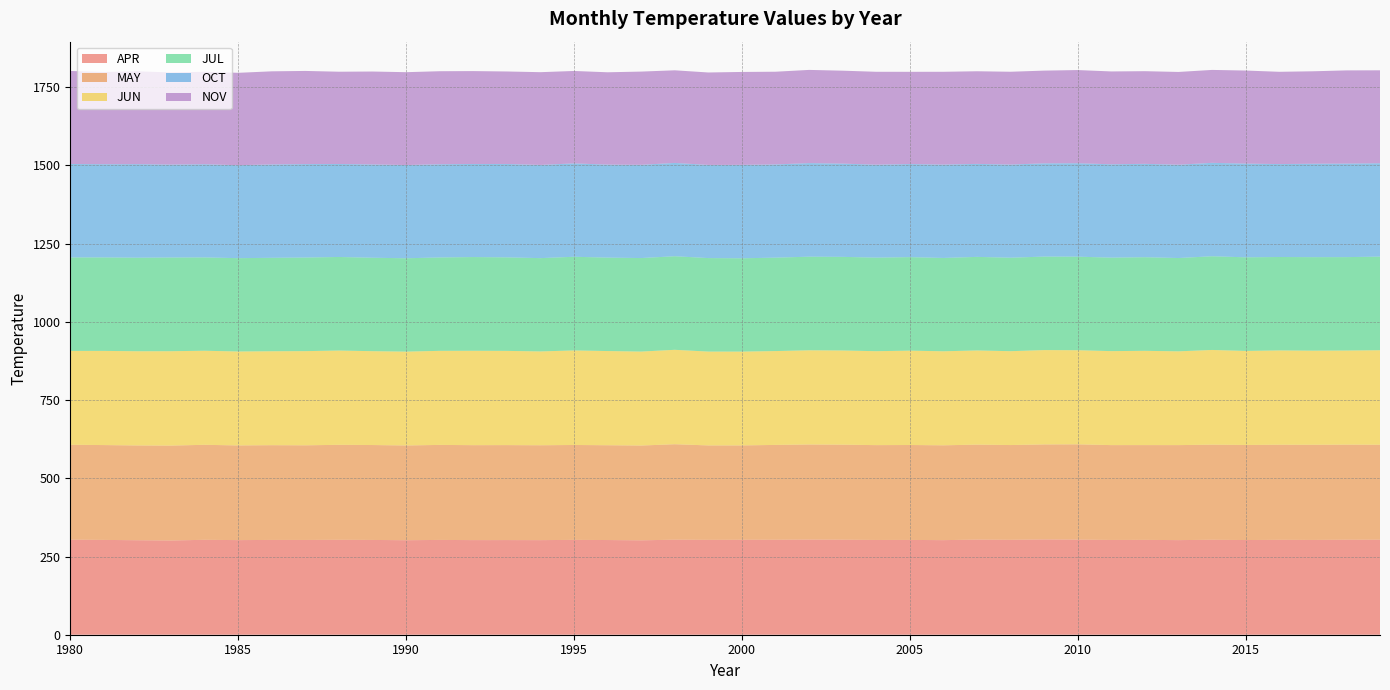

Reading left to right, list all the values displayed in this chart.

APR: 303.9	303.1	302.1	301.2	303.4	302.4	303.0	302.9	303.4	303.0	302.1	303.0	302.4	302.5	302.4	303.2	302.7	301.8	303.8	303.2	303.5	303.6	304.1	303.7	302.9	303.0	302.3	304.0	303.3	304.6	304.0	302.9	303.2	302.4	303.5	302.7	303.3	303.0	303.6	303.7
MAY: 303.3	303.2	303.0	303.4	303.7	302.7	302.9	302.6	303.6	303.4	302.9	303.8	303.5	303.6	303.3	303.3	303.1	303.0	305.2	301.9	301.7	303.2	304.0	303.8	303.2	303.5	303.1	303.6	303.0	303.7	304.6	303.2	303.0	303.7	304.0	303.9	304.0	304.2	304.0	303.6
JUN: 300.0	301.1	301.1	301.7	300.7	300.3	300.3	301.1	301.4	300.0	300.0	300.7	301.7	301.2	299.9	302.2	301.1	300.4	301.8	300.0	299.9	300.0	301.1	301.1	300.3	301.6	300.6	301.0	300.0	301.6	300.8	300.4	301.4	299.8	302.8	300.6	301.5	300.9	300.8	302.1
JUL: 298.9	298.8	299.0	299.5	298.3	298.4	298.7	299.2	299.1	298.7	298.4	298.5	299.6	298.9	298.2	299.4	298.7	298.9	299.1	298.9	298.3	298.6	299.2	299.3	299.1	298.9	298.3	299.1	298.8	298.9	299.1	298.8	299.2	298.2	299.5	299.3	298.6	298.9	298.6	299.2
OCT: 298.7	297.9	299.0	297.1	297.8	297.2	298.5	298.7	297.2	298.3	298.0	298.0	297.6	298.5	297.9	298.5	297.3	298.0	298.3	297.8	298.6	298.0	299.1	298.1	297.1	297.5	298.5	297.2	297.8	298.1	298.7	298.5	298.5	298.3	298.6	299.6	297.1	298.7	299.0	298.5
NOV: 297.3	294.9	296.8	294.6	295.7	295.3	297.6	297.8	295.0	297.0	296.8	297.4	296.9	295.7	296.5	295.5	295.2	298.0	296.1	295.5	297.0	296.4	297.9	297.1	297.0	294.9	296.6	296.1	296.7	296.4	297.9	296.8	296.2	296.5	297.0	297.5	294.9	295.5	297.9	297.1